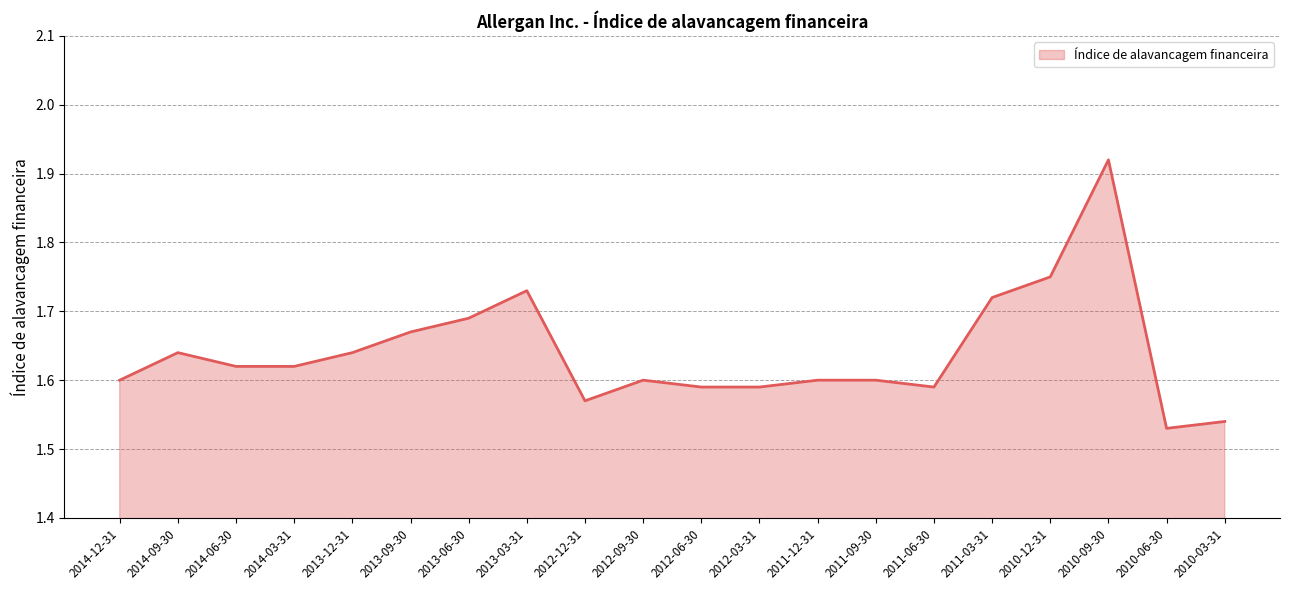

Between 2014-06-30 and 2012-03-31, which is larger?

2014-06-30